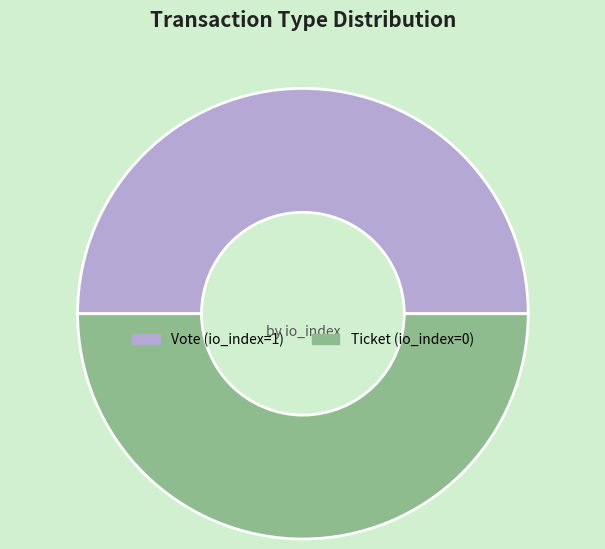

Is it true that Ticket is 1% of the pie?

False